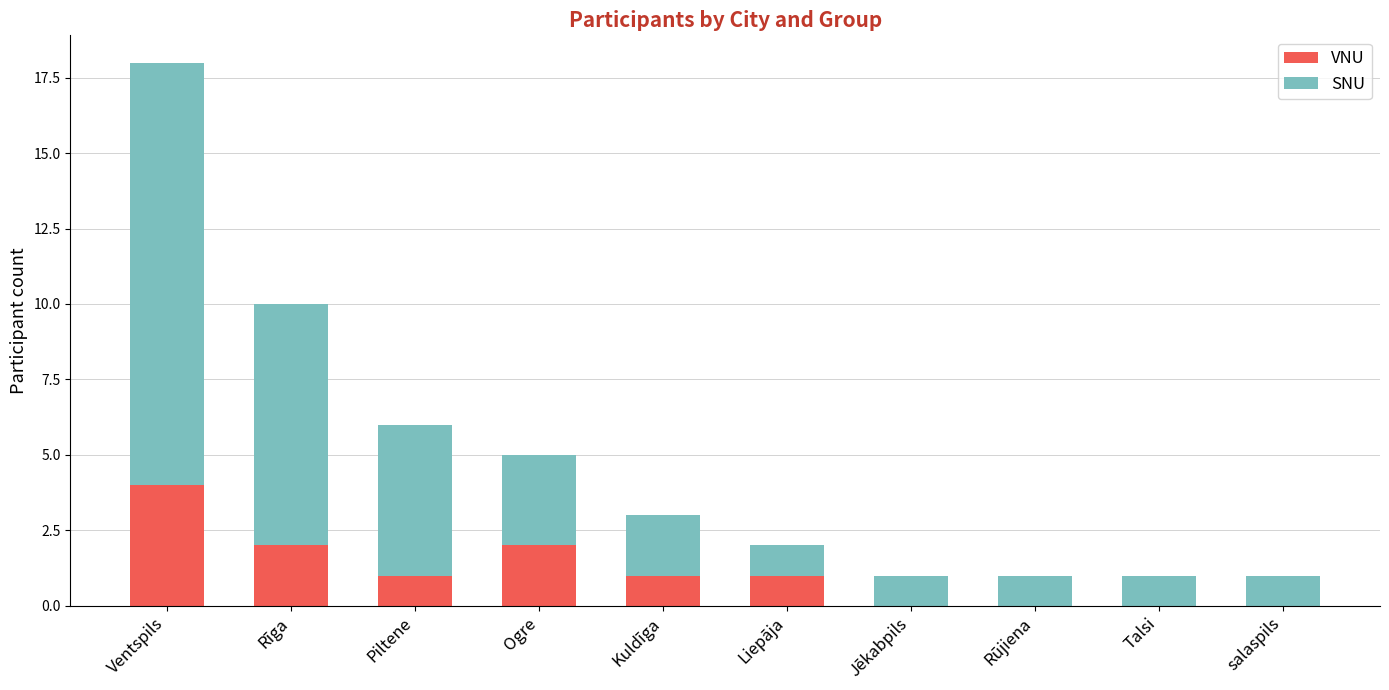

At which category is the sum across all series the highest?

Ventspils